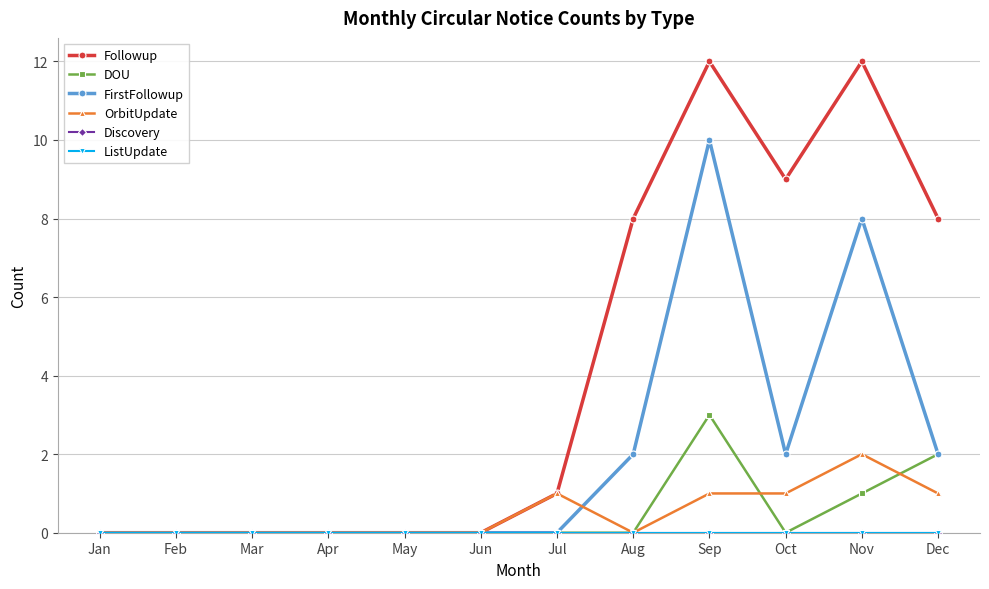

How many lines are shown in the chart?

6